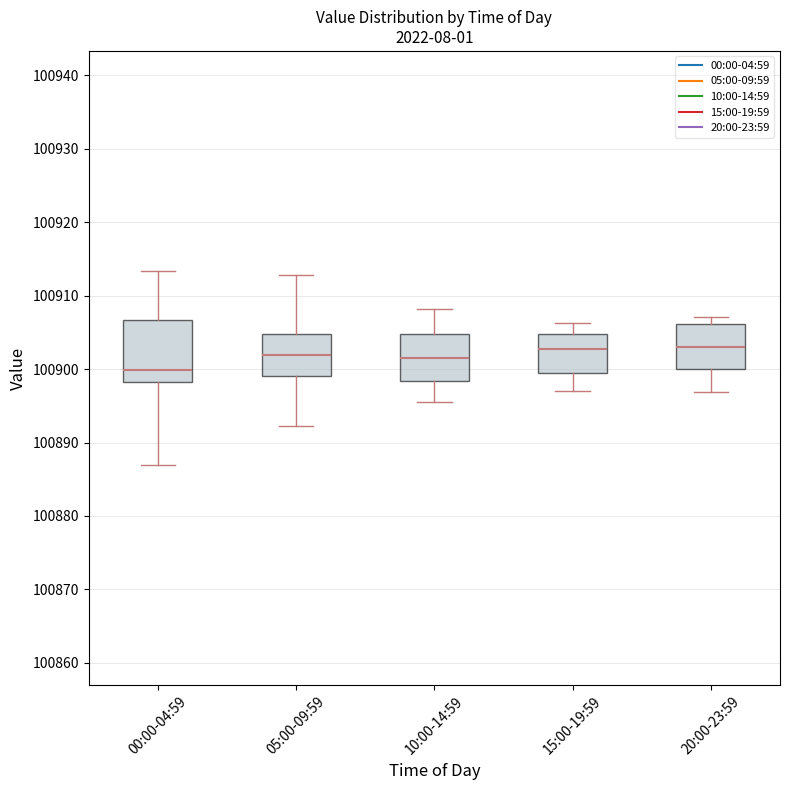

Reading left to right, transcribe this box plot: for each box, give where its median line is, the range the box spans, and where its two whiskers end, as read against the y-axis. The values are not printed on the chart, so give them approximately, as read against the axis.

00:00-04:59: median 100900, box 100898 to 100907, whiskers 100887 to 100913
05:00-09:59: median 100902, box 100899 to 100905, whiskers 100892 to 100913
10:00-14:59: median 100902, box 100898 to 100905, whiskers 100896 to 100908
15:00-19:59: median 100903, box 100899 to 100905, whiskers 100897 to 100906
20:00-23:59: median 100903, box 100900 to 100906, whiskers 100897 to 100907